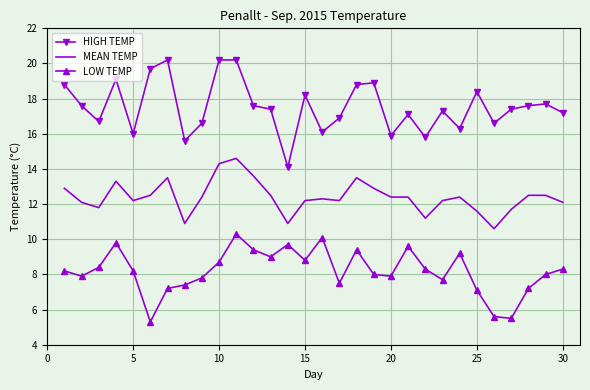

Which series has the largest range (max minus min)?

HIGH TEMP